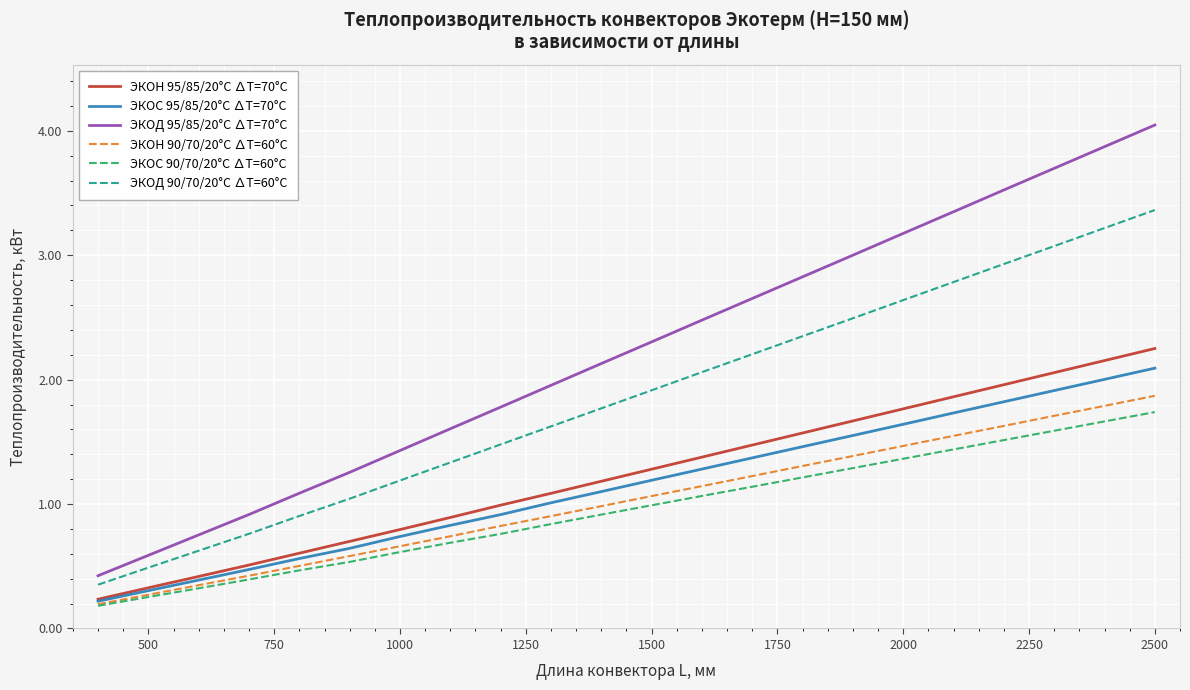

True or false: ЭКОД 90/70/20°С ∆Т=60°С and ЭКОН 90/70/20°С ∆Т=60°С cross at least once.

False